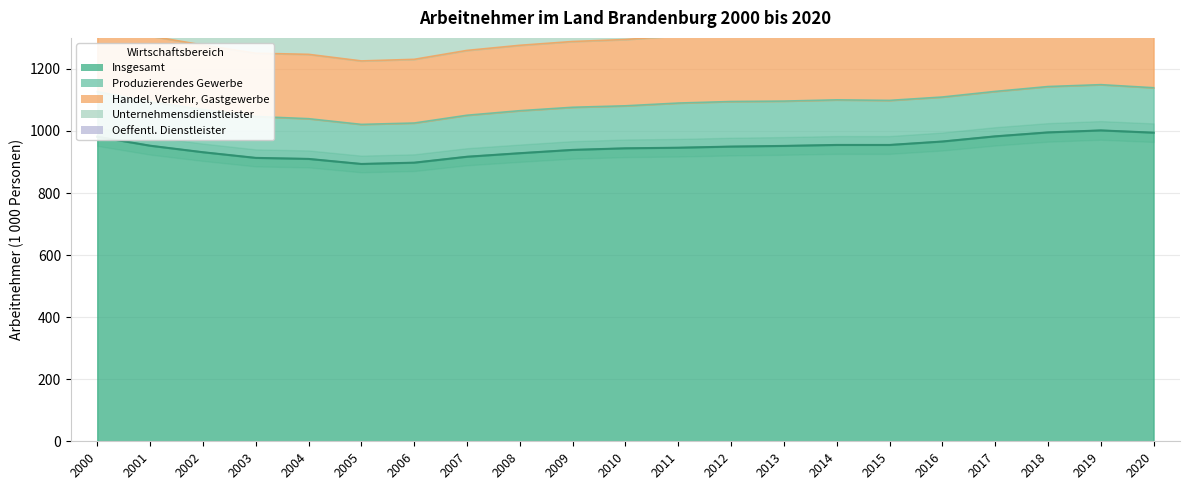

At which label does Oeffentl. Dienstleister reach its minimum?

2012